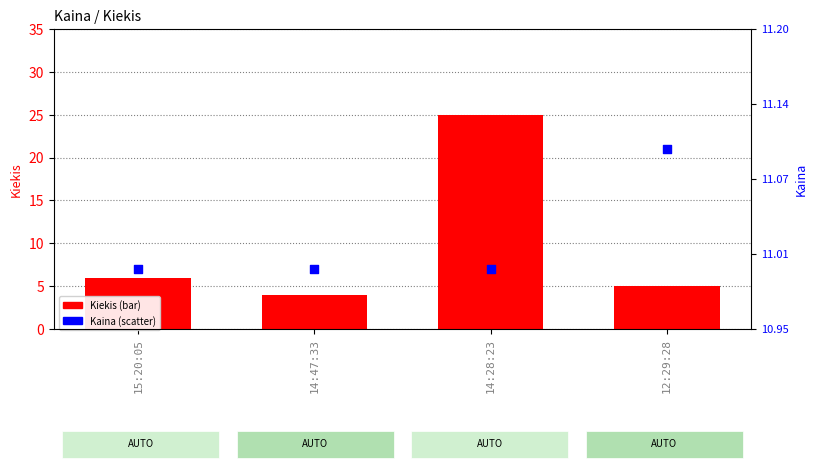

At how many categories does at least one series exceed 14?

1